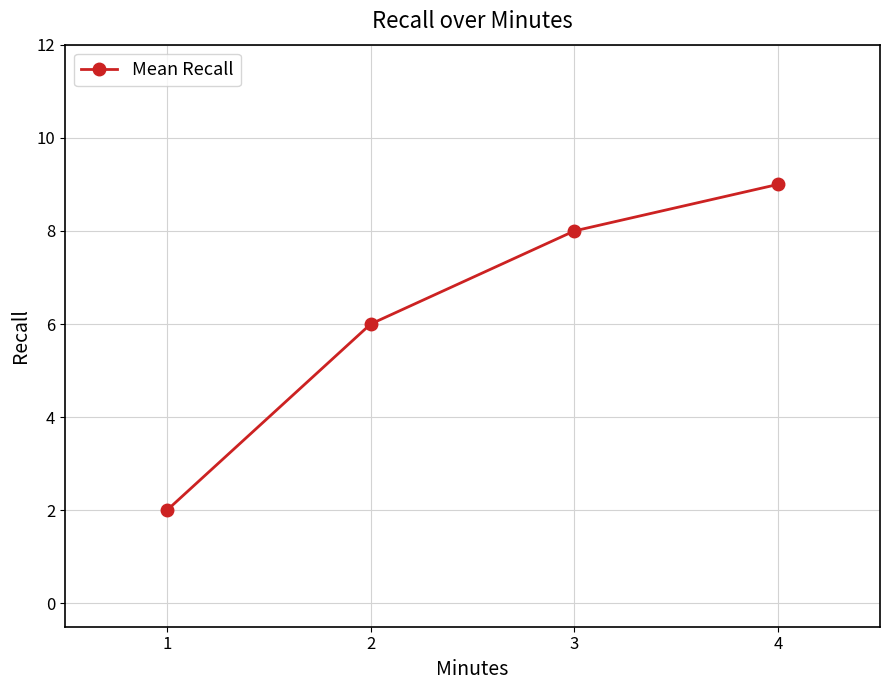

Reading right to left, list all the values displayed in this chart.

9	8	6	2